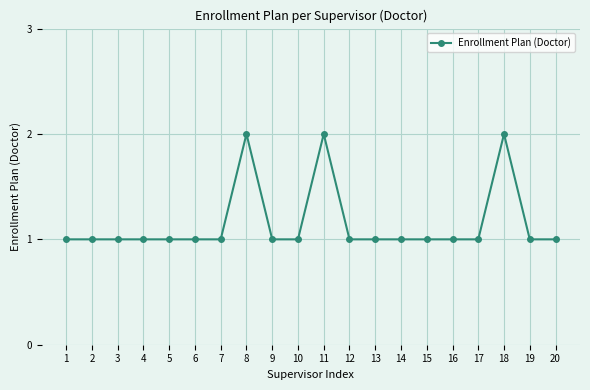

Is it true that the value at 18 is 2?

True